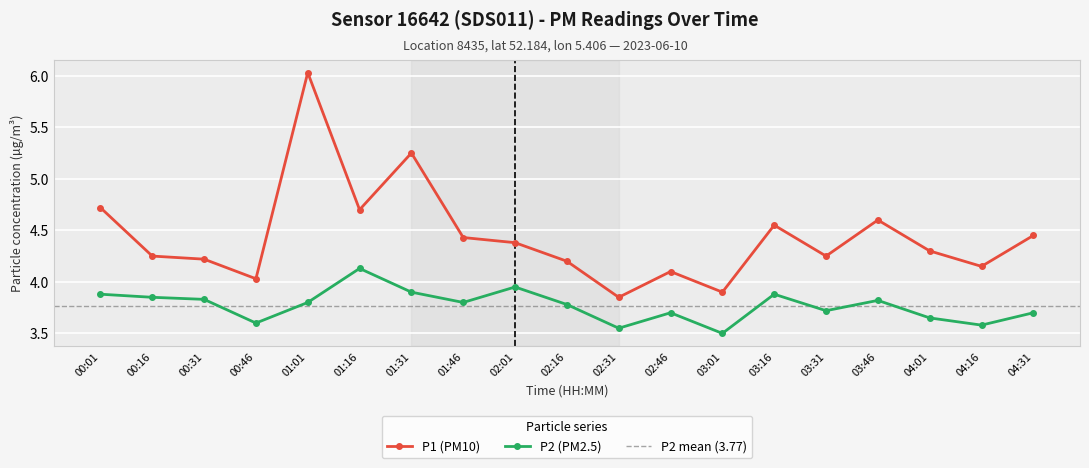

What is the average value of the P1 (PM10) series?

4.4